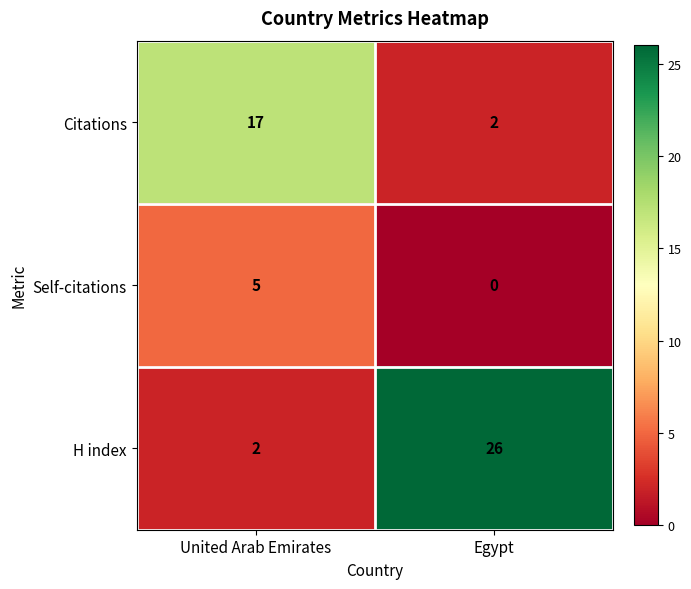

Reading left to right, extract all data points from this chart.

Citations: United Arab Emirates=17	Egypt=2
Self-citations: United Arab Emirates=5	Egypt=0
H index: United Arab Emirates=2	Egypt=26